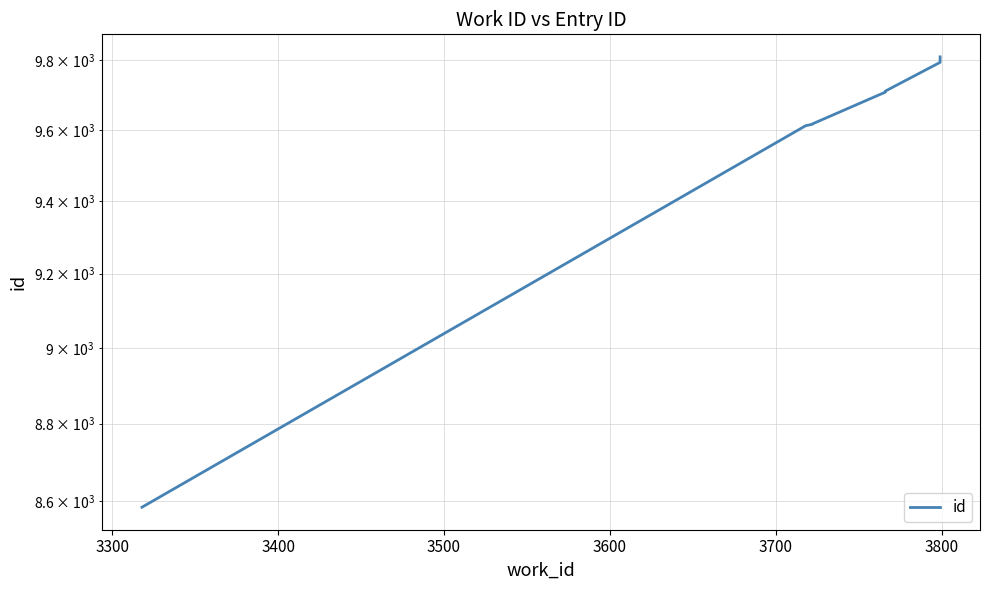

Count the number of values greater than 9709.

4